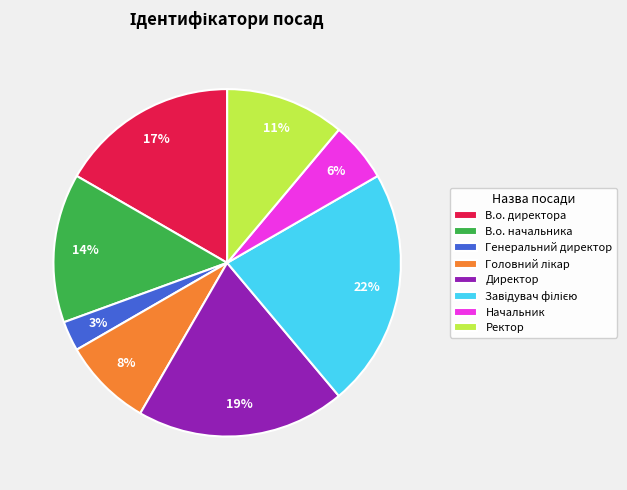

True or false: Генеральний директор accounts for 3% of the total.

True